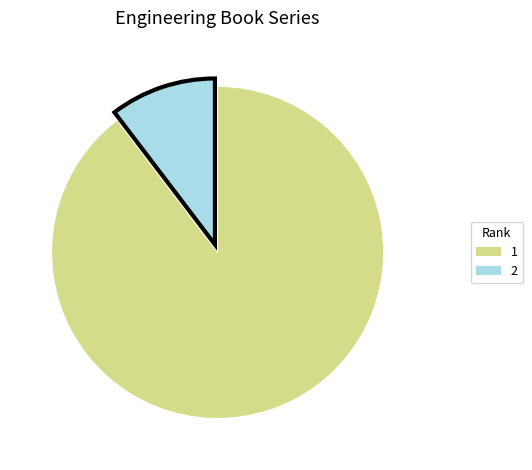

Which category accounts for the majority?

1